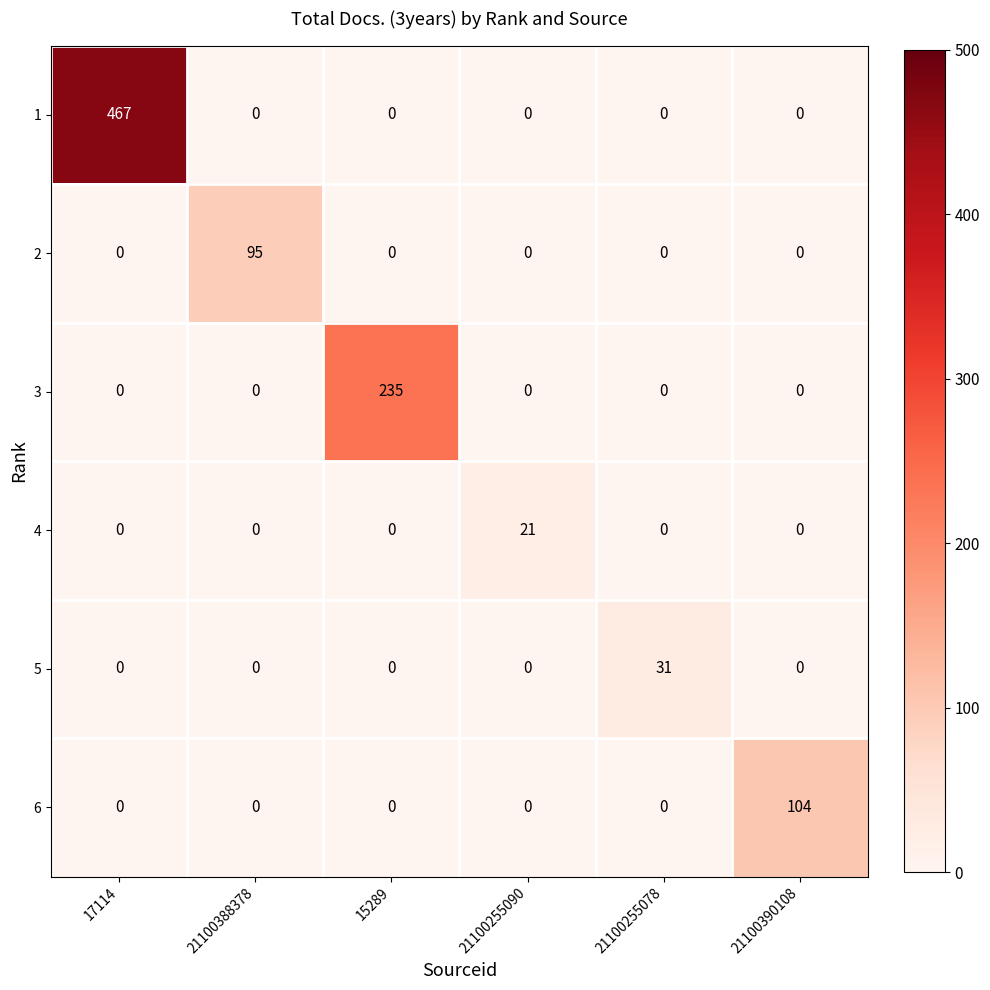

Which category has the highest value across all series?

17114